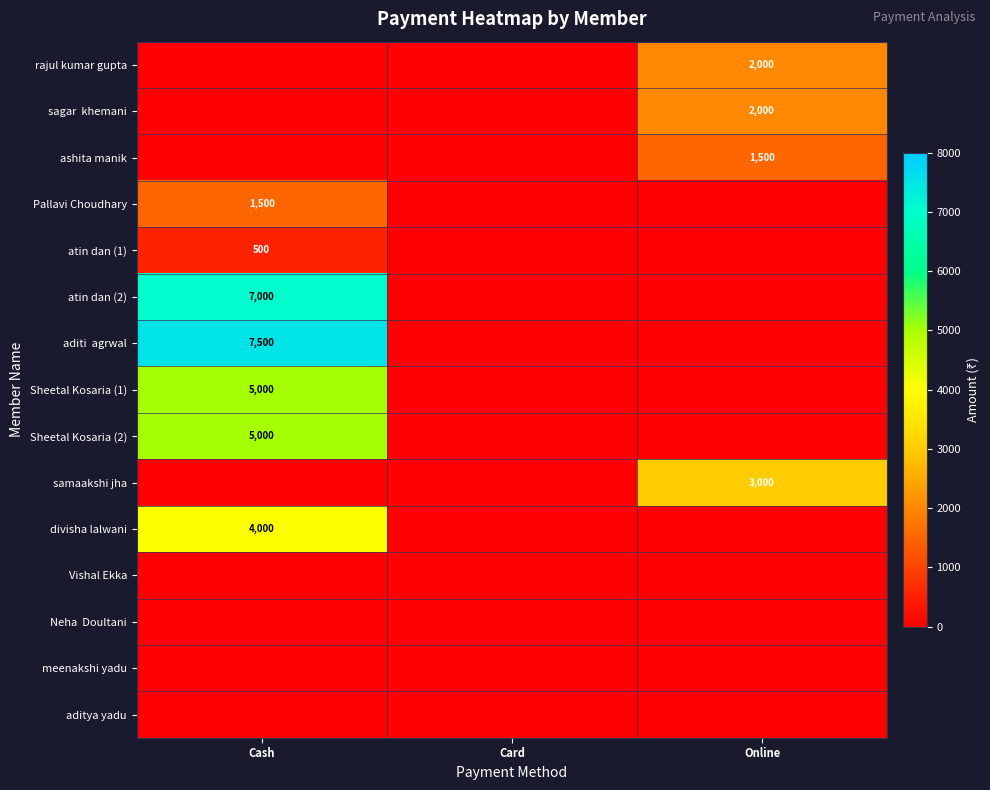

Which series changed the most between Cash and Card?

aditi agrwal